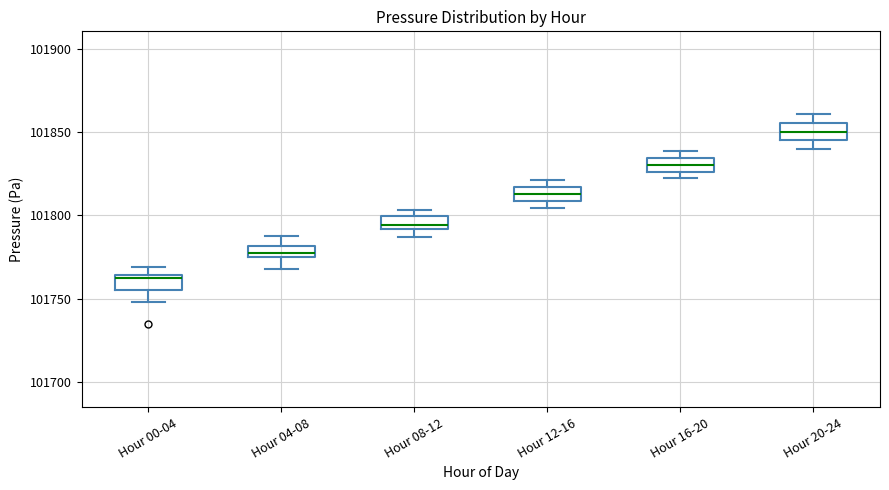

Where is the lower edge of the box for Hour 00-04 on the y-axis? The values are not printed on the chart, so give them approximately, as read against the axis.

101755